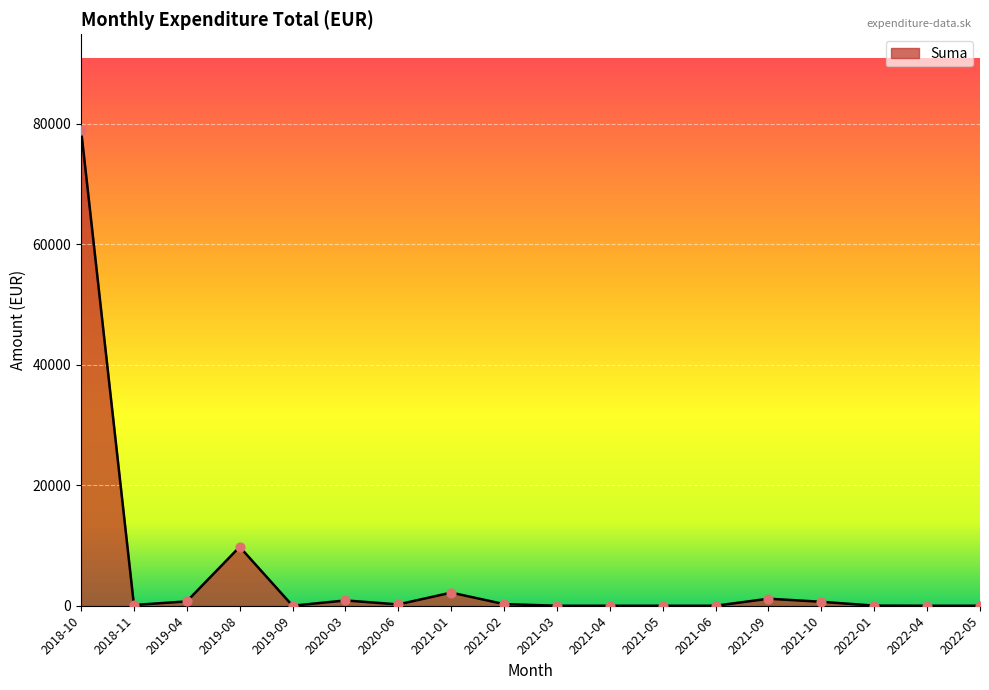

Where is the data nearest to the value 39500?

2019-08